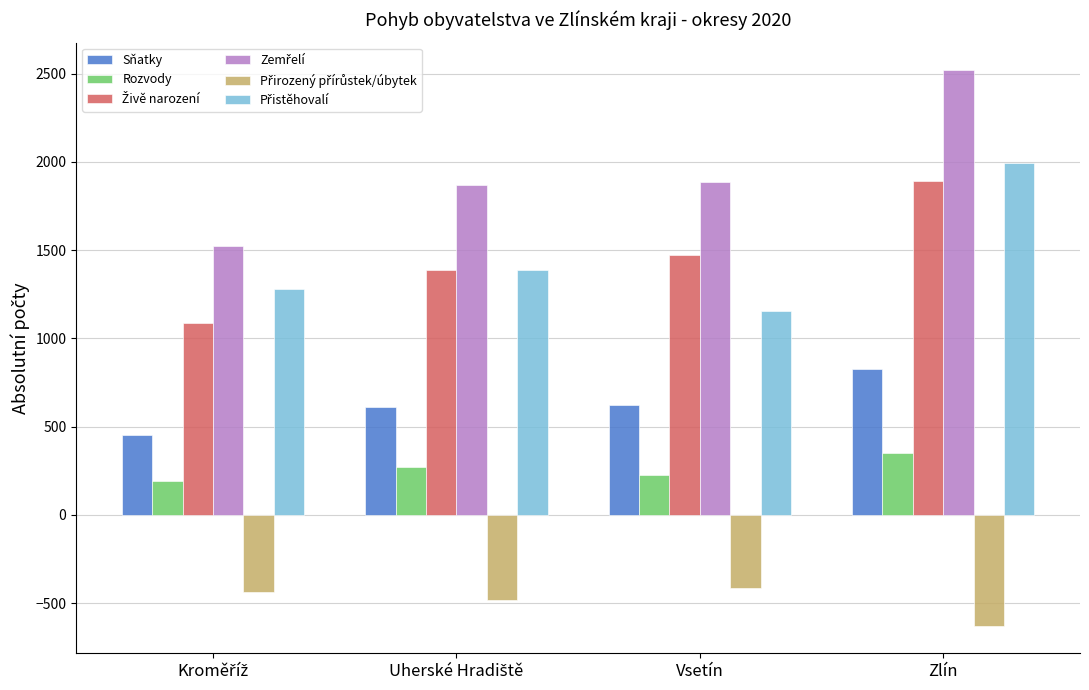

The value of Sňatky at Zlín is 528. True or false?

False